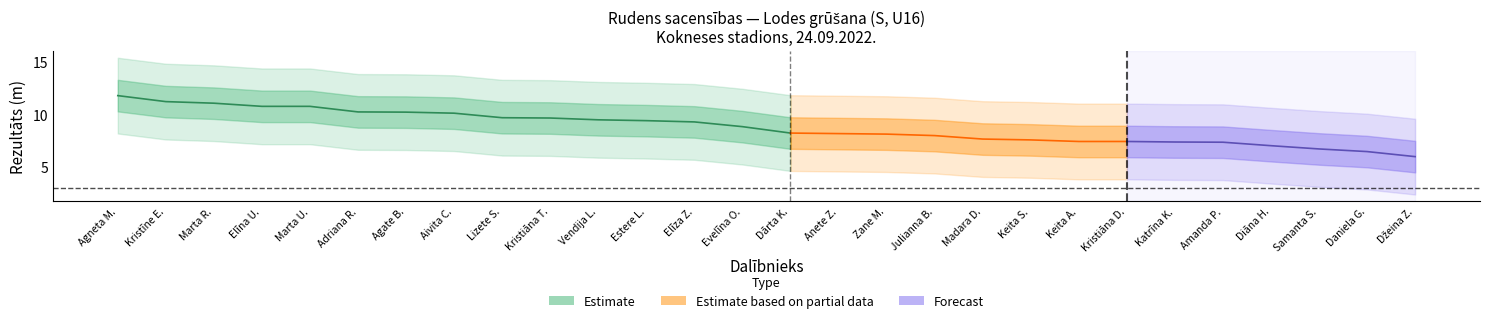

Reading left to right, what are all the values shown in this chart?

Rezultāts: 11.8	11.2	11.1	10.8	10.8	10.2	10.2	10.1	9.7	9.7	9.5	9.4	9.3	8.8	8.2	8.2	8.1	8.0	7.7	7.6	7.4	7.4	7.4	7.4	7.0	6.7	6.5	6.0
Rīka svars: 3.0	3.0	3.0	3.0	3.0	3.0	3.0	3.0	3.0	3.0	3.0	3.0	3.0	3.0	3.0	3.0	3.0	3.0	3.0	3.0	3.0	3.0	3.0	3.0	3.0	3.0	3.0	3.0